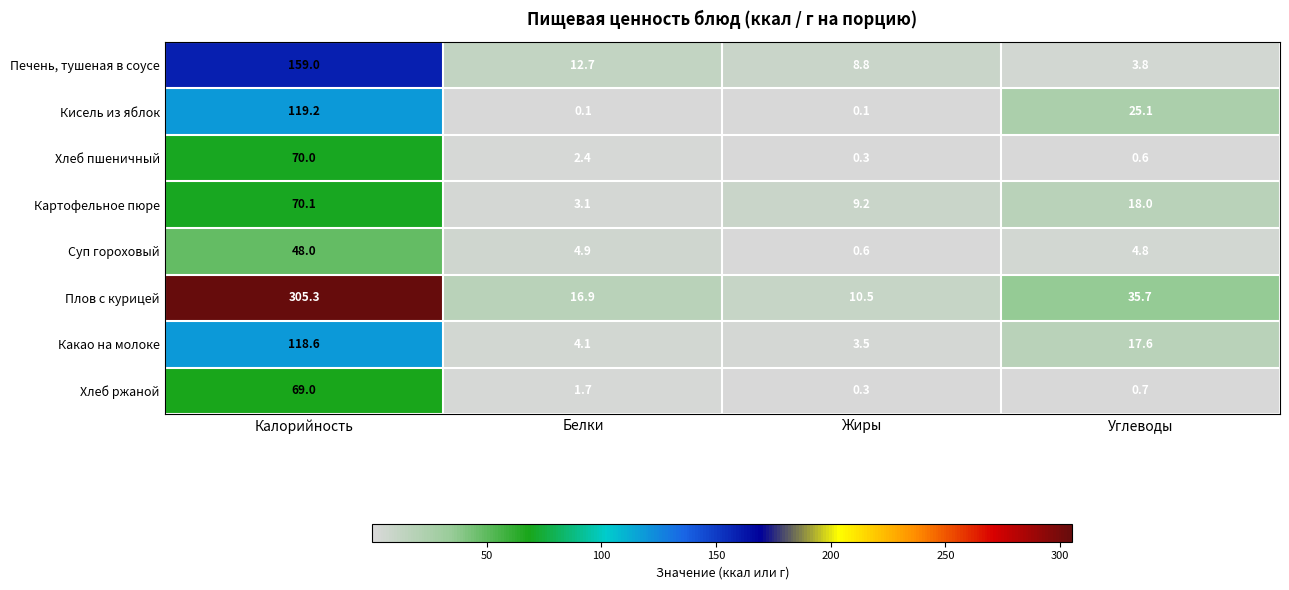

What is the total value across all series at Калорийность?

959.2